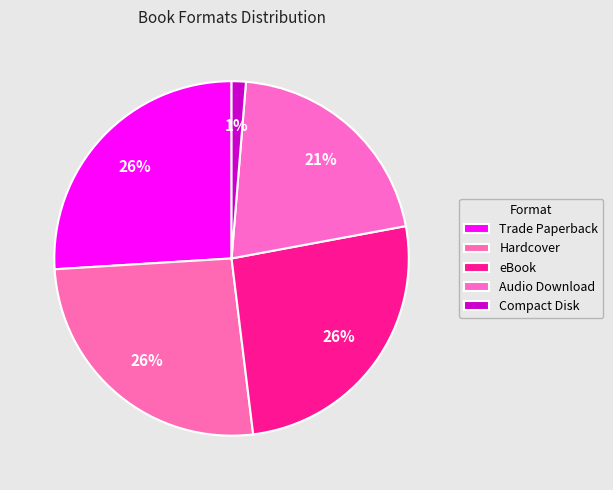

How many slices are in this pie chart?

5